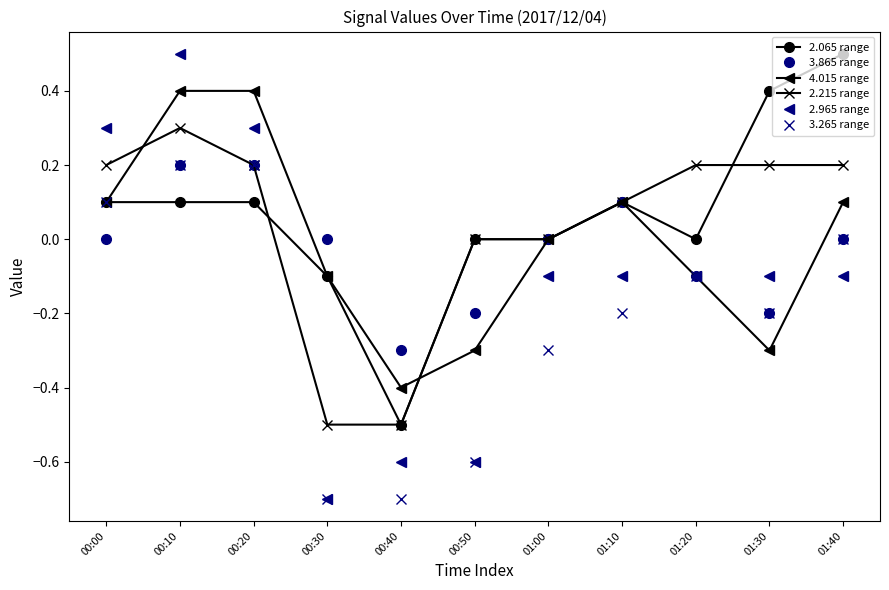

Is the value of 4.015 range at 01:40 greater than the value of 2.065 range at 00:30?

Yes